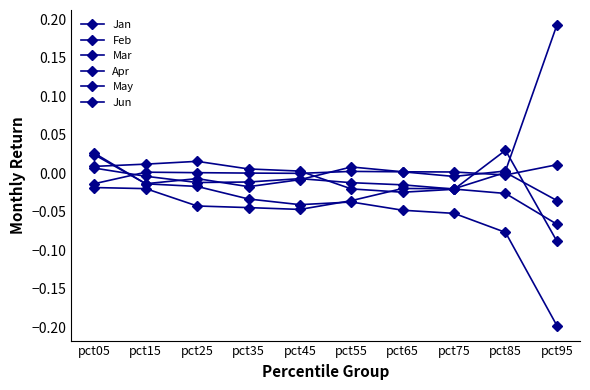

What is the total value across all series at pct35?

-0.1